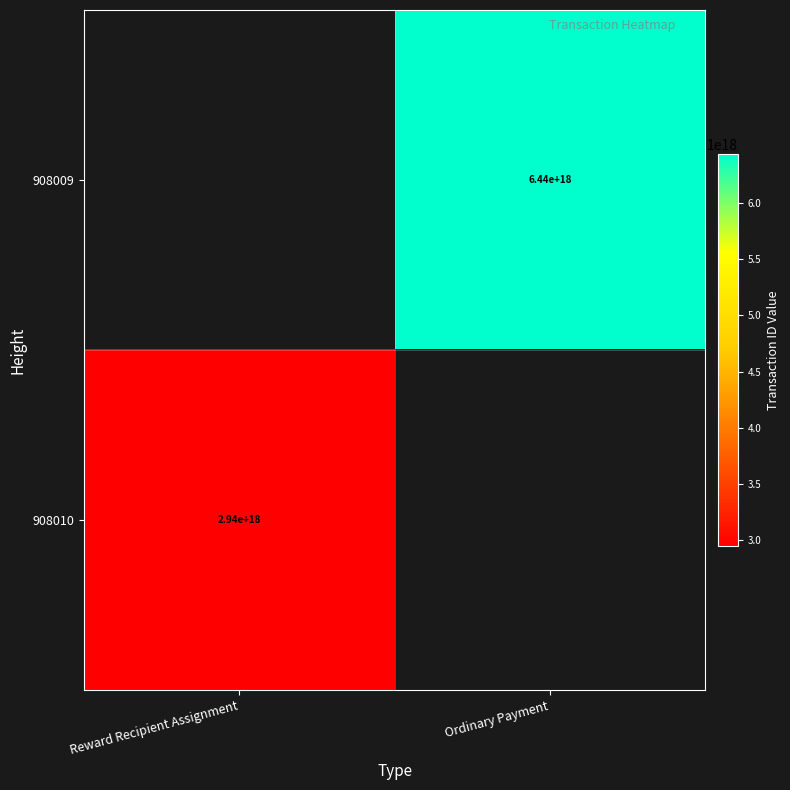

How many data points does each series have?

2